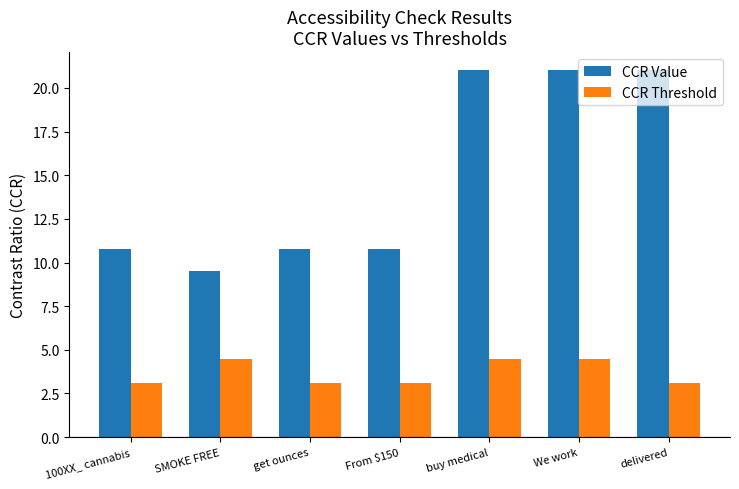

Count the number of data series in this chart.

2